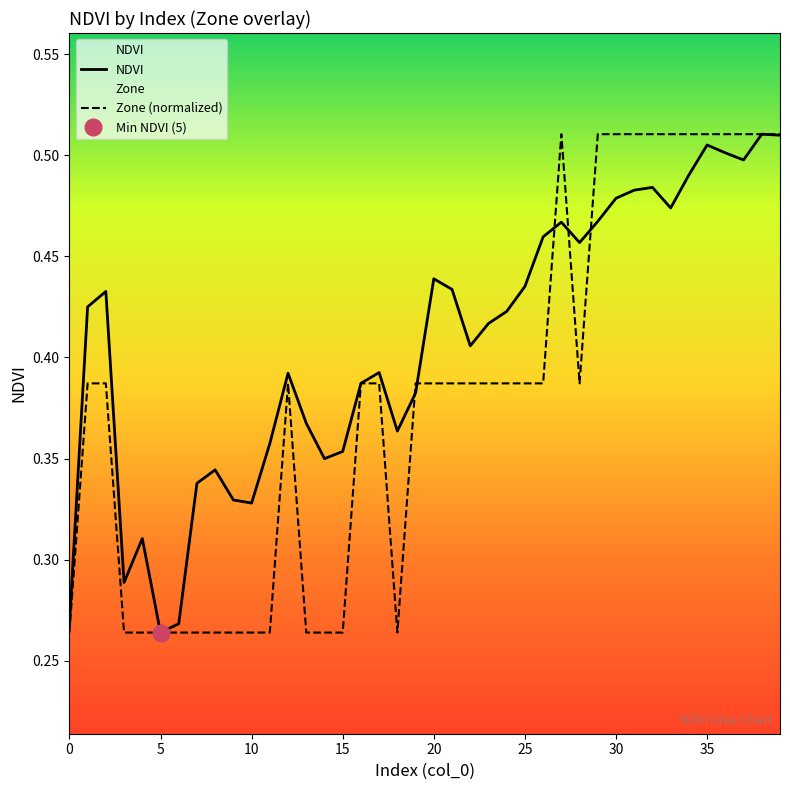

What is the highest value of the NDVI series?

0.5